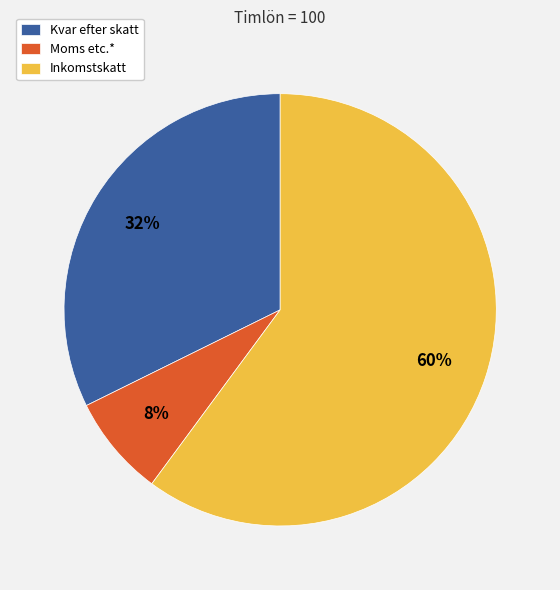

Is it true that Inkomstskatt is 60% of the pie?

True